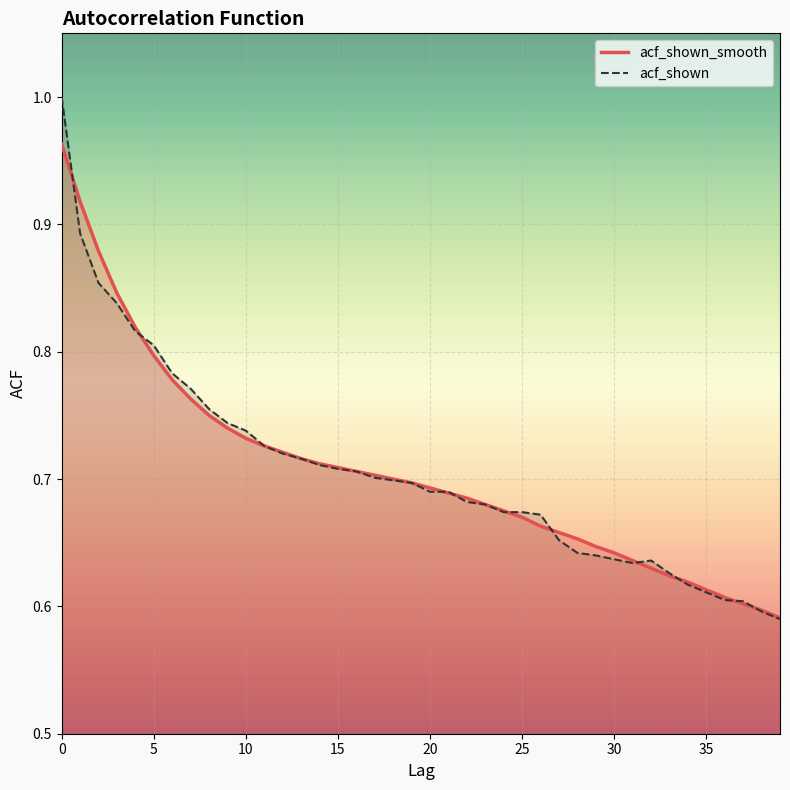

What is the average value of the acf_shown series?

0.7